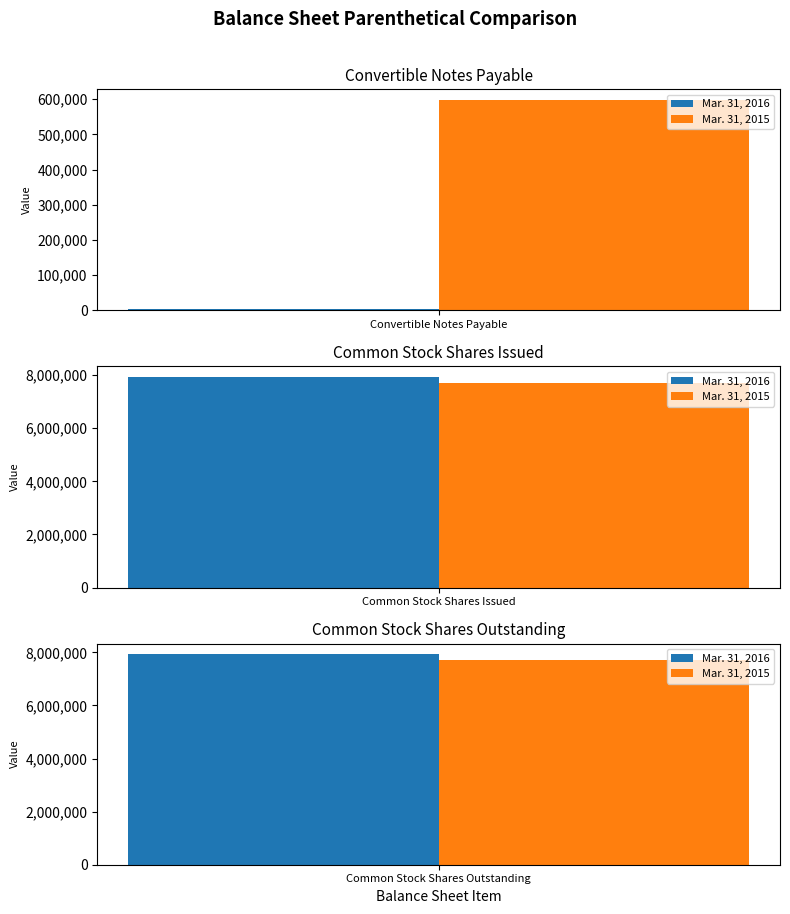

Reading right to left, list all the values displayed in this chart.

Mar. 31, 2016: 7931639	7931639	3311
Mar. 31, 2015: 7700289	7700289	597767